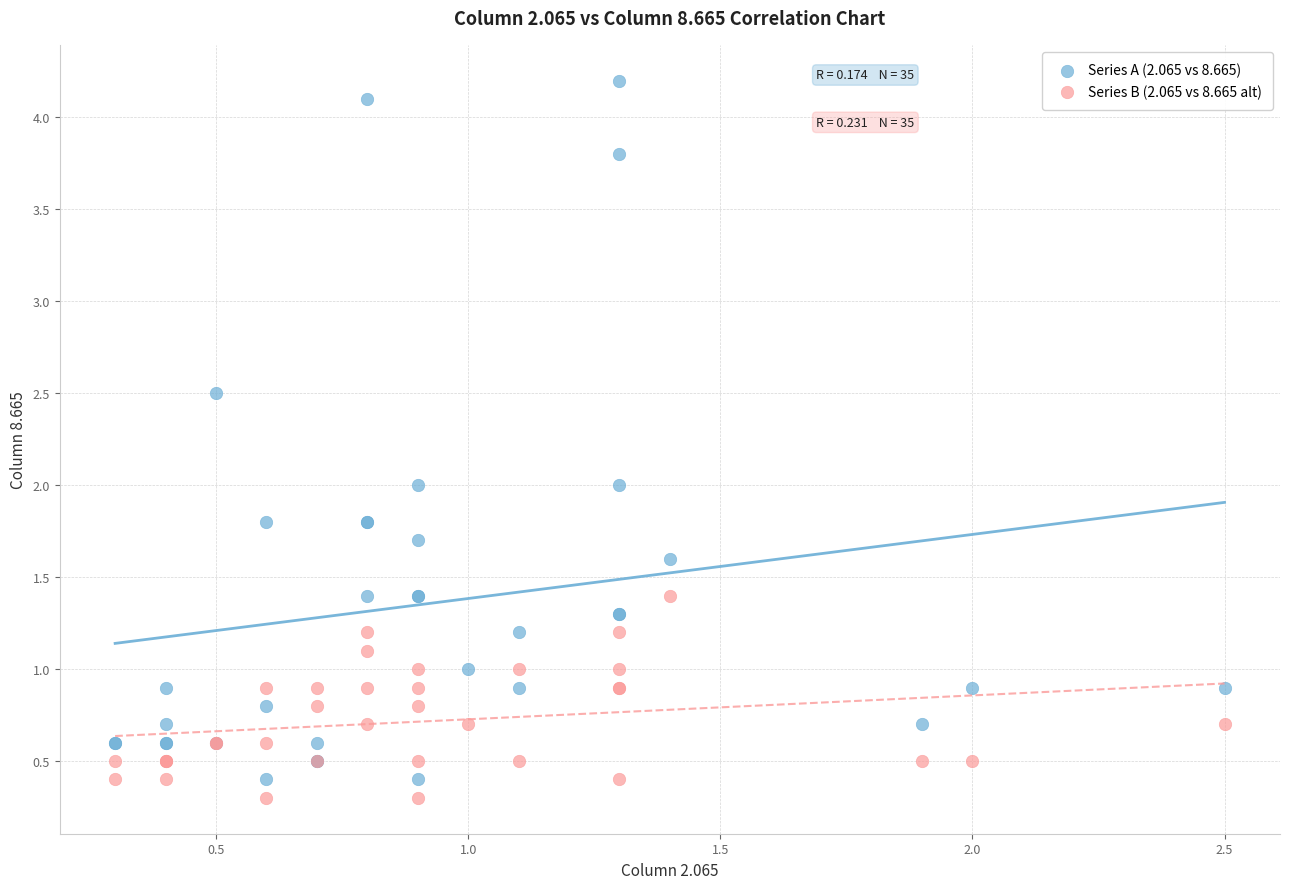

Which series reaches the maximum Y coordinate?

Series A (2.065 vs 8.665)